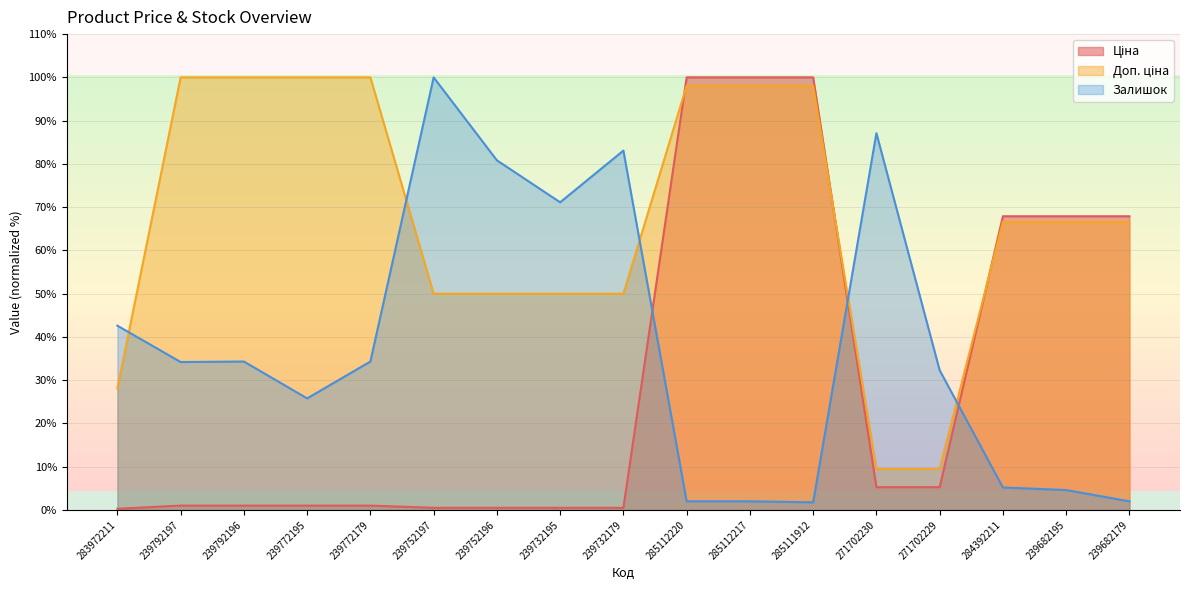

Reading left to right, what are all the values shown in this chart?

Ціна: 283972211=0.3	239792197=1.0	239792196=1.0	239772195=1.0	239772179=1.0	239752197=0.5	239752196=0.5	239732195=0.5	239732179=0.5	285112220=100.0	285112217=100.0	285111912=100.0	271702230=5.3	271702229=5.3	284392211=67.9	239682195=67.9	239682179=67.9
Доп. ціна: 283972211=28.1	239792197=100.0	239792196=100.0	239772195=100.0	239772179=100.0	239752197=50.0	239752196=50.0	239732195=50.0	239732179=50.0	285112220=98.1	285112217=98.1	285111912=98.1	271702230=9.5	271702229=9.5	284392211=66.6	239682195=66.6	239682179=66.6
Залишок: 283972211=42.6	239792197=34.2	239792196=34.3	239772195=25.8	239772179=34.3	239752197=100.0	239752196=80.8	239732195=71.1	239732179=83.1	285112220=2.0	285112217=2.0	285111912=1.8	271702230=87.1	271702229=32.3	284392211=5.2	239682195=4.6	239682179=2.0